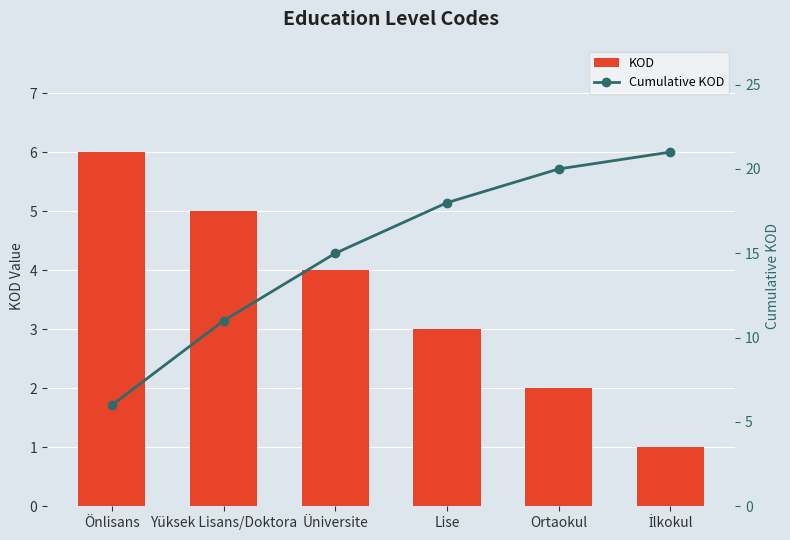

At how many categories does at least one series exceed 8?

5